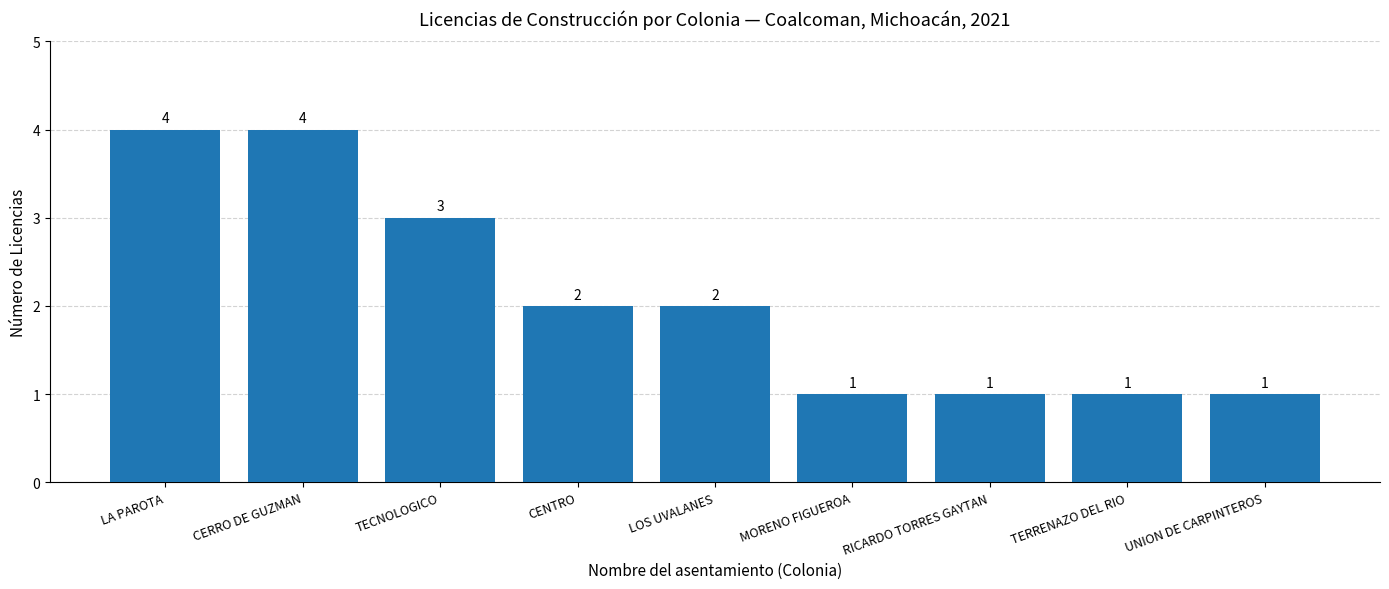

What is the average value?

2